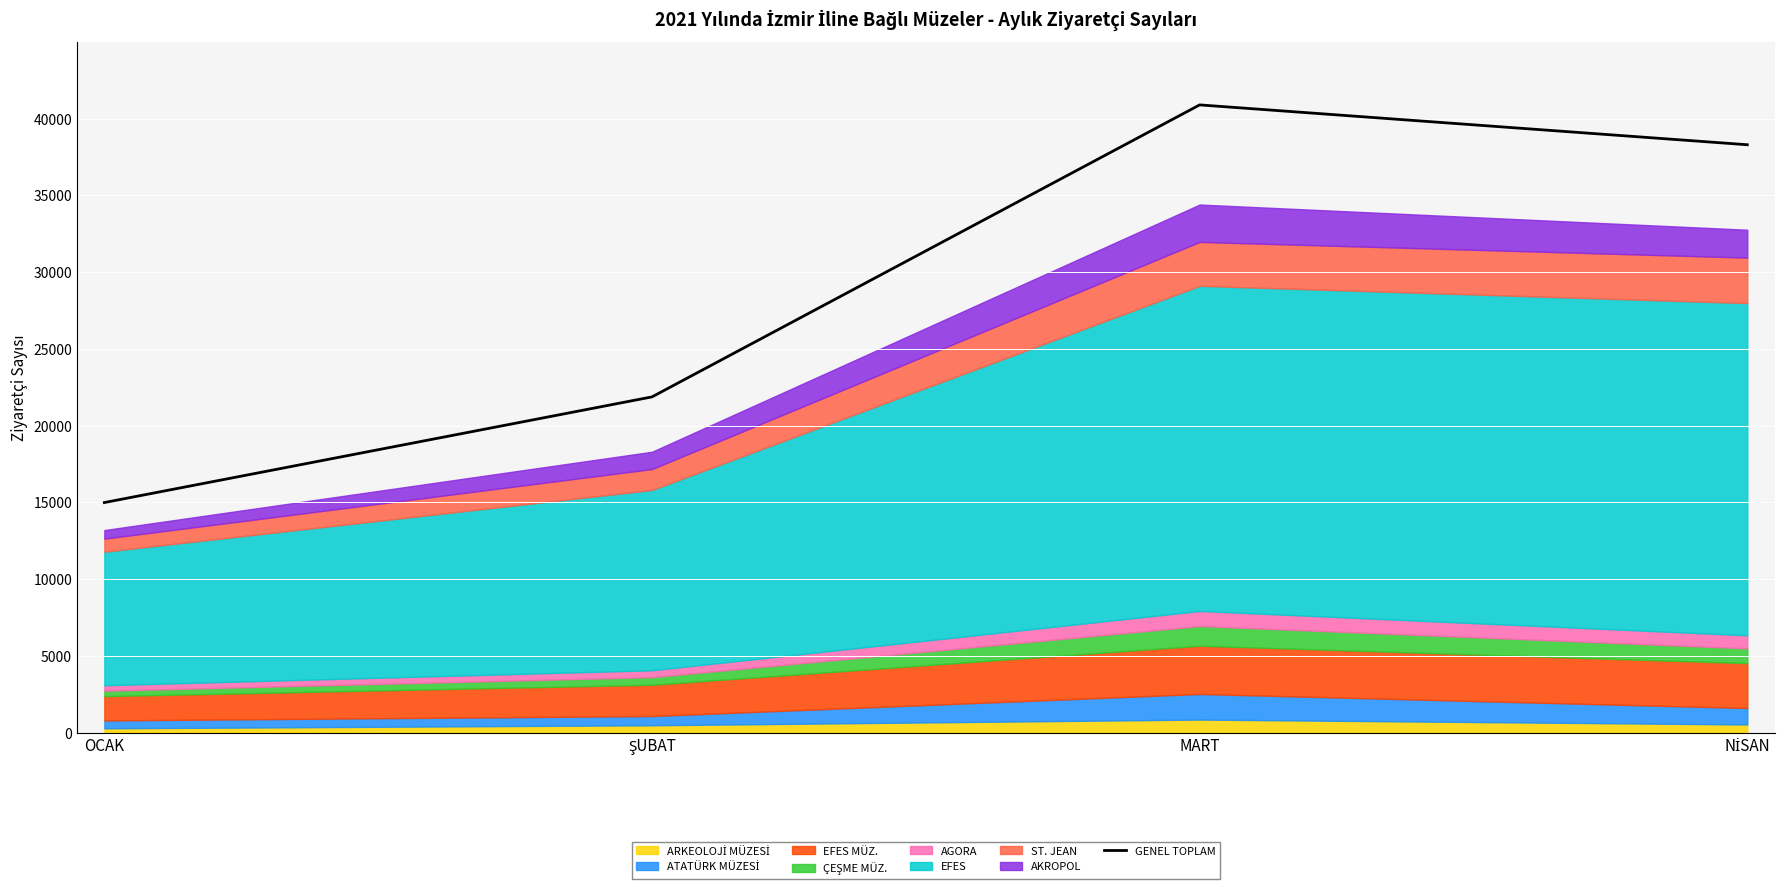

What is the greatest value displayed?

40903